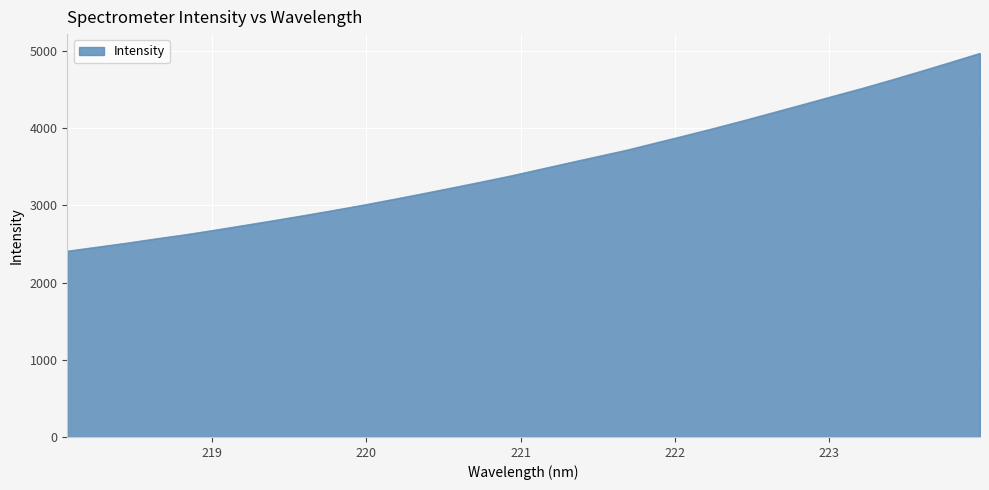

What is the maximum value shown in the chart?

4968.3